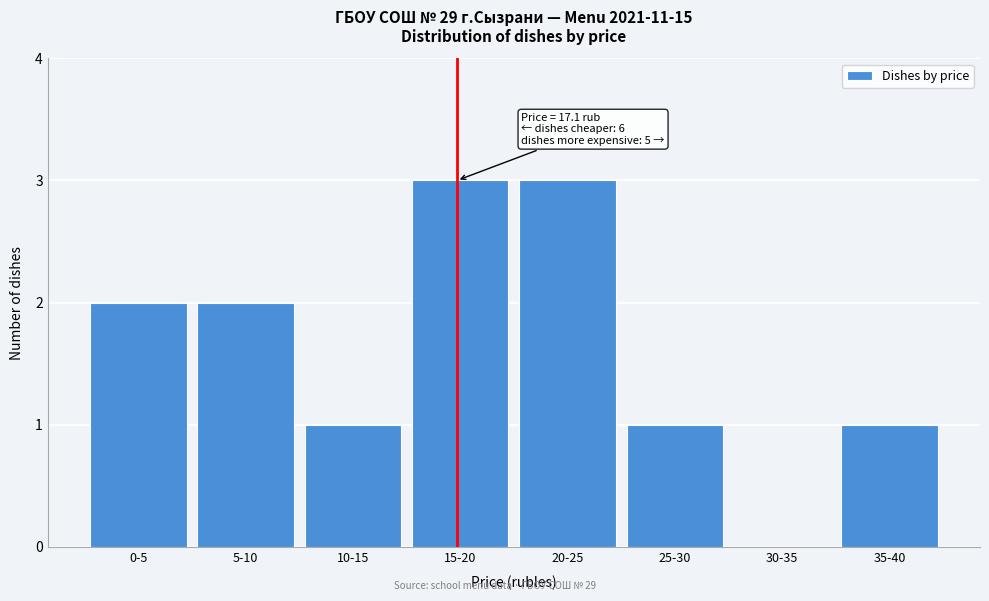

Reading left to right, list all the values displayed in this chart.

0-5=2	5-10=2	10-15=1	15-20=3	20-25=3	25-30=1	30-35=0	35-40=1